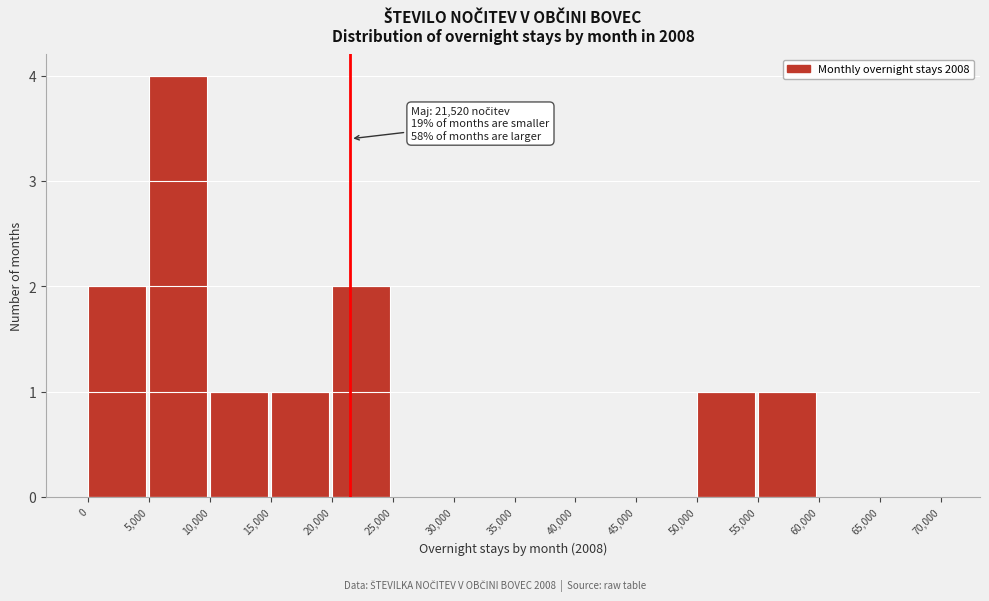

Over which range of the x-axis is the bar tallest?

5,000 to 10,000